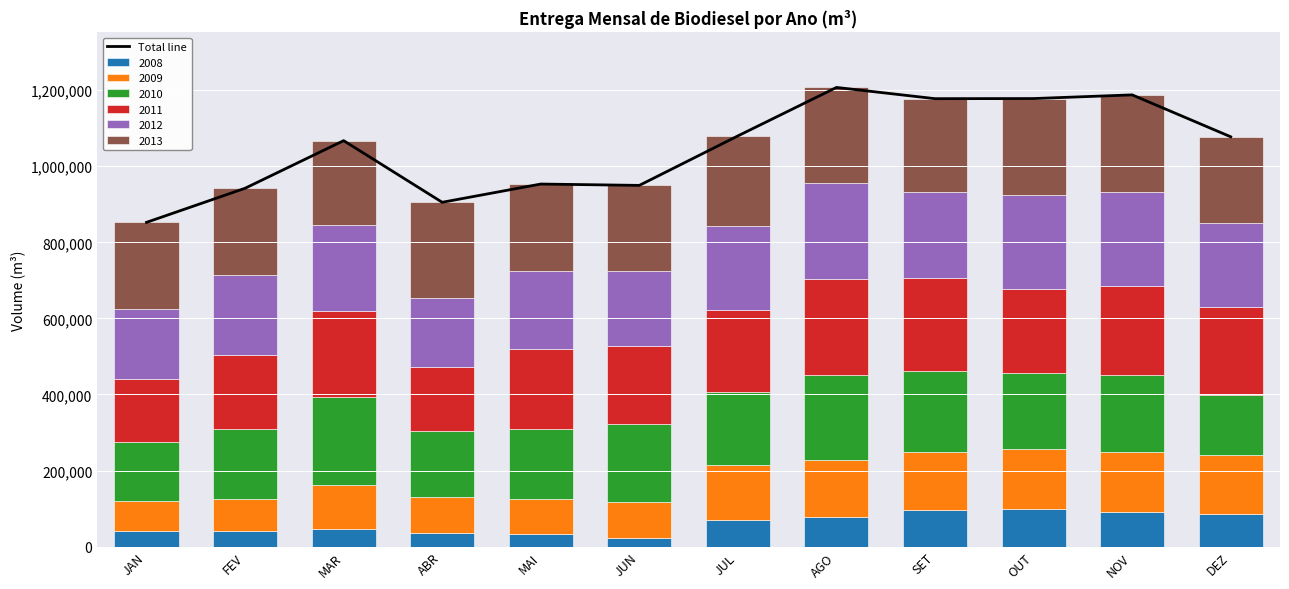

Reading right to left, extract all data points from this chart.

1077362	1187544	1177863	1177587	1207096	1079707	949623	953157	905199	1067212	942084	852452